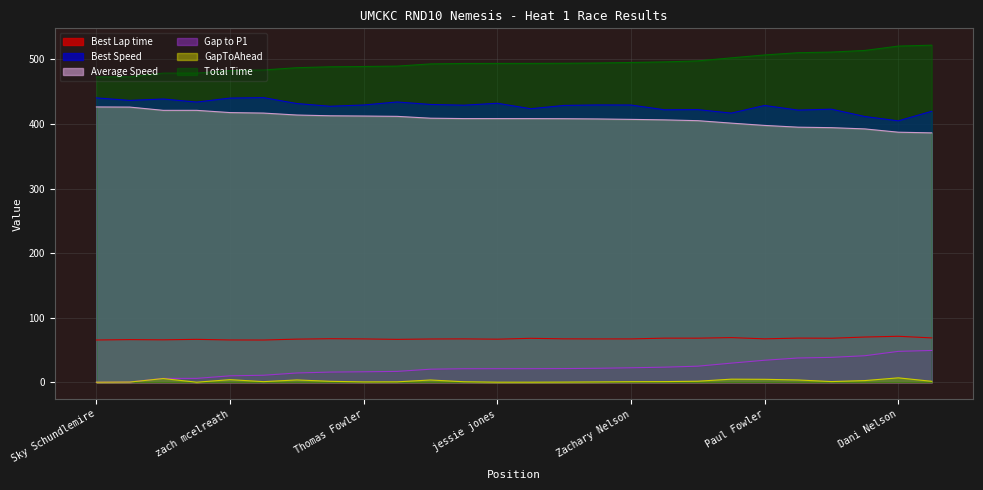

What is the label of the 12th point from the right?

Devin Mcgowen